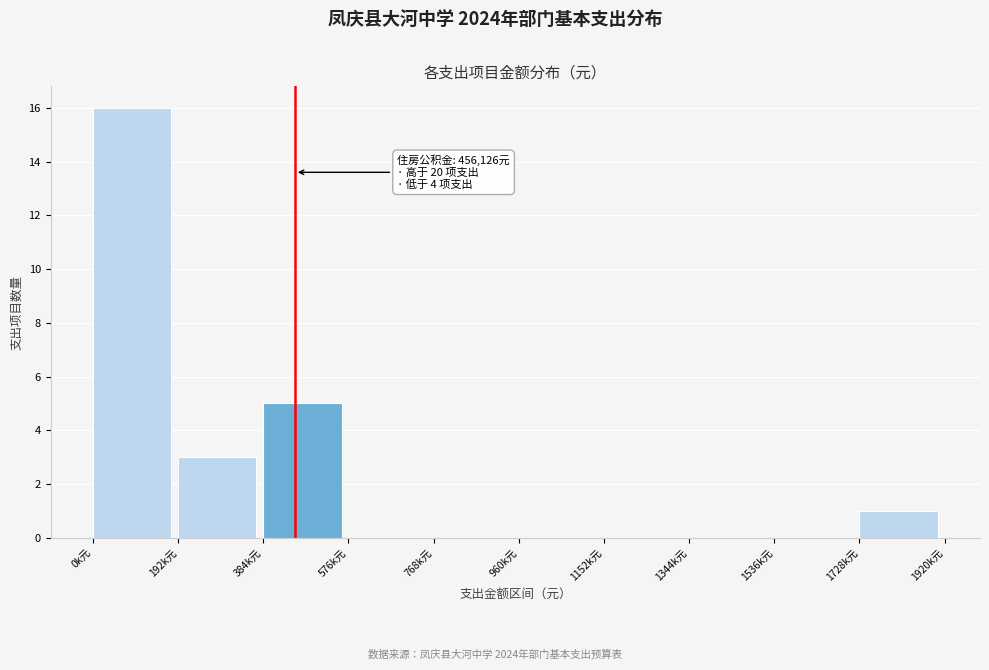

Reading right to left, transcribe all the data shown in this chart.

1728k元=1	1536k元=0	1344k元=0	1152k元=0	960k元=0	768k元=0	576k元=0	384k元=5	192k元=3	0k元=16